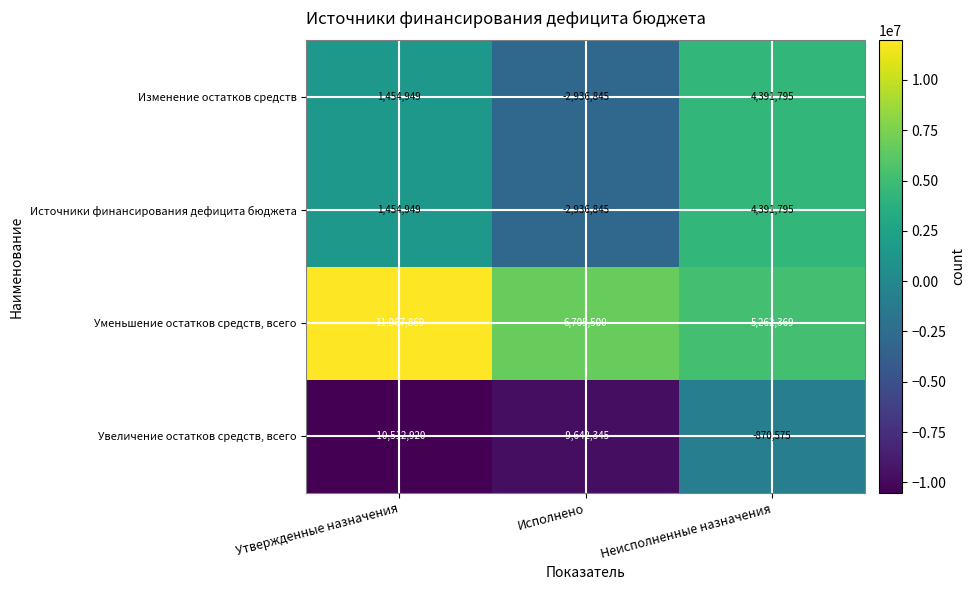

Reading left to right, what are all the values shown in this chart?

Изменение остатков средств: Утвержденные назначения=1454949	Исполнено=-2936845	Неисполненные назначения=4391795
Источники финансирования дефицита бюджета: Утвержденные назначения=1454949	Исполнено=-2936845	Неисполненные назначения=4391795
Уменьшение остатков средств, всего: Утвержденные назначения=11967869	Исполнено=6705500	Неисполненные назначения=5262369
Увеличение остатков средств, всего: Утвержденные назначения=-10512920	Исполнено=-9642345	Неисполненные назначения=-870575